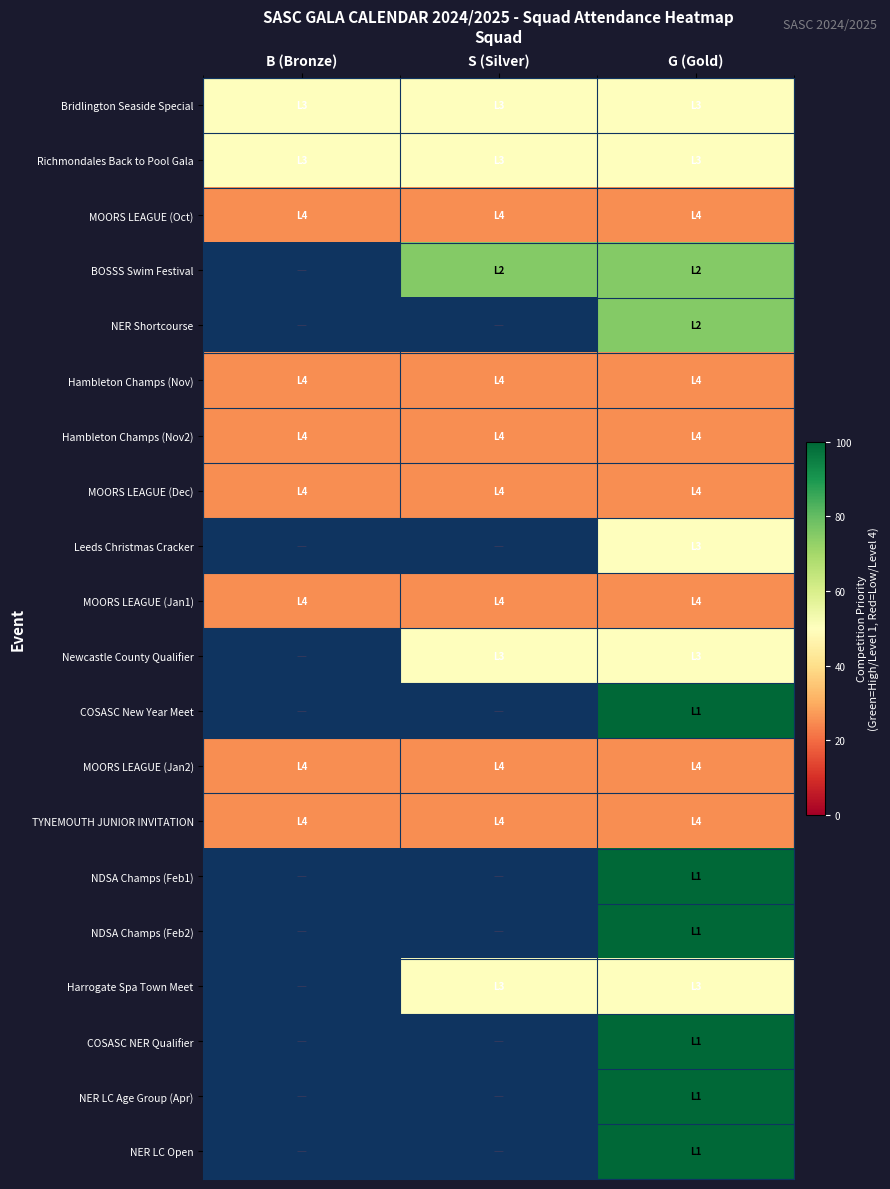

At which category is the sum across all series the highest?

G (Gold)